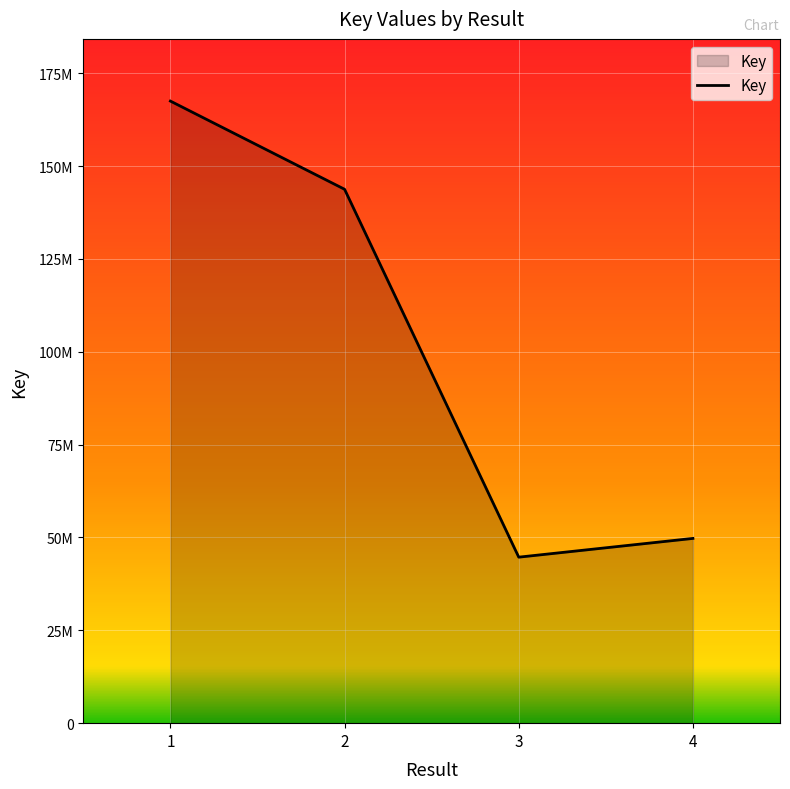

List the labels in order of value, largest first.

1, 2, 4, 3